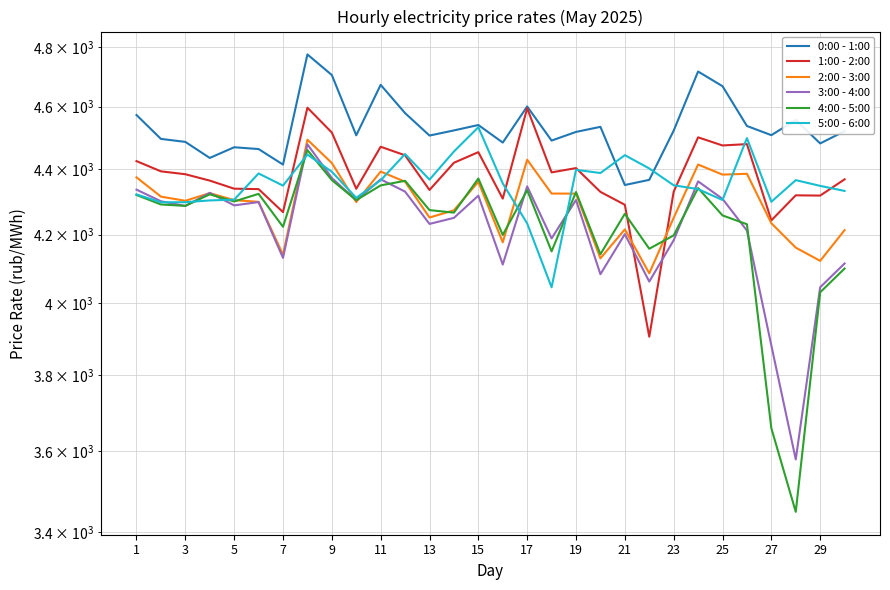

What is the smallest value displayed?

3448.6